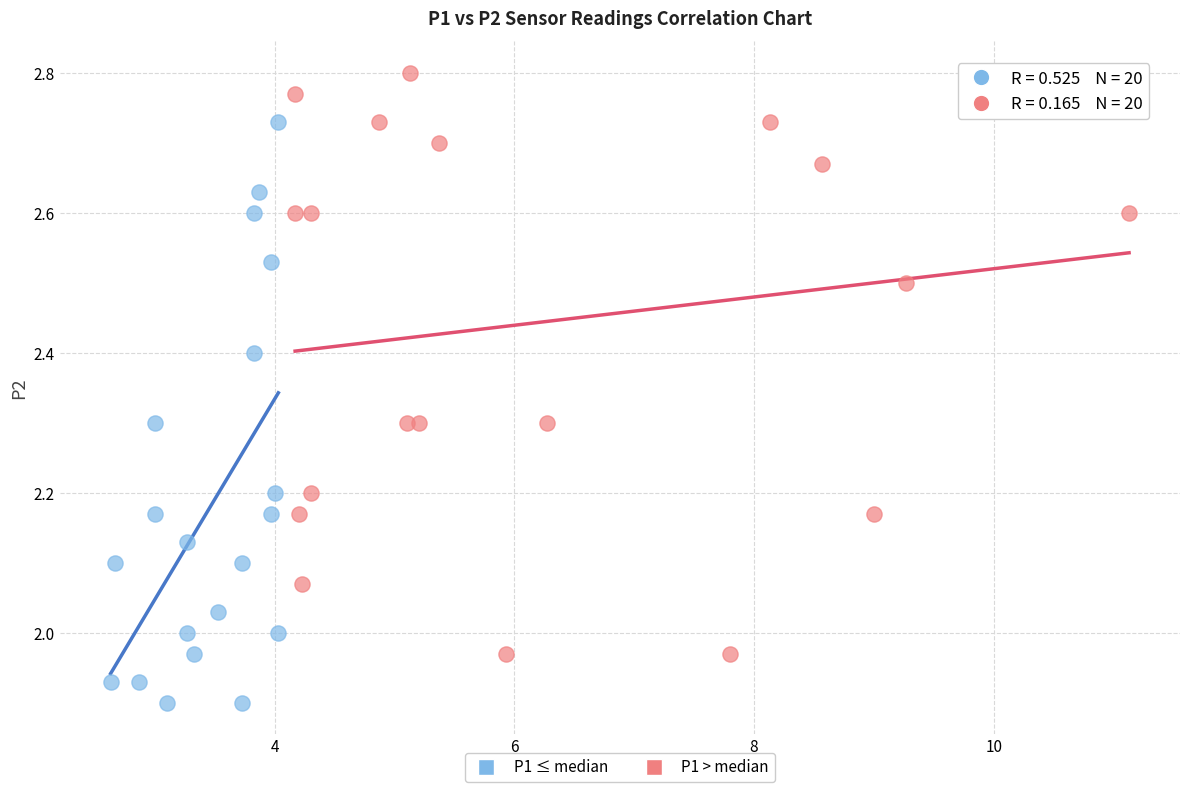

Which series reaches the maximum Y coordinate?

P1 > median